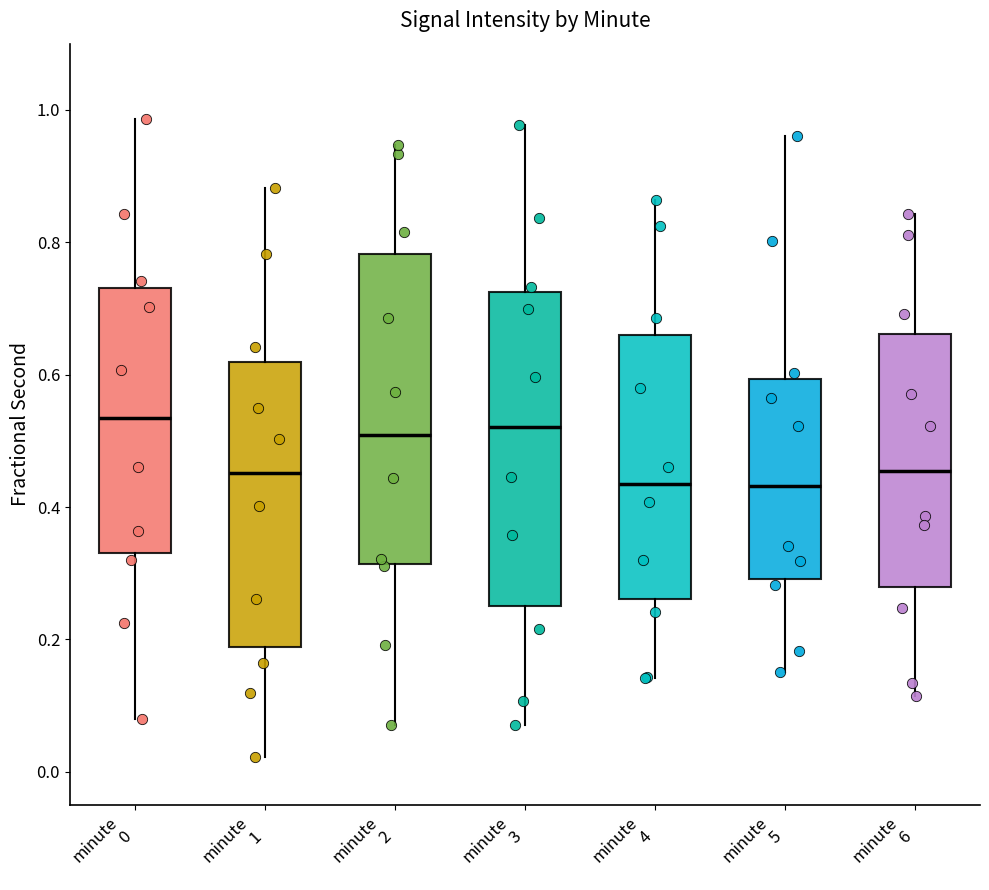

Where is the upper edge of the box for minute 0 on the y-axis? The values are not printed on the chart, so give them approximately, as read against the axis.

0.74